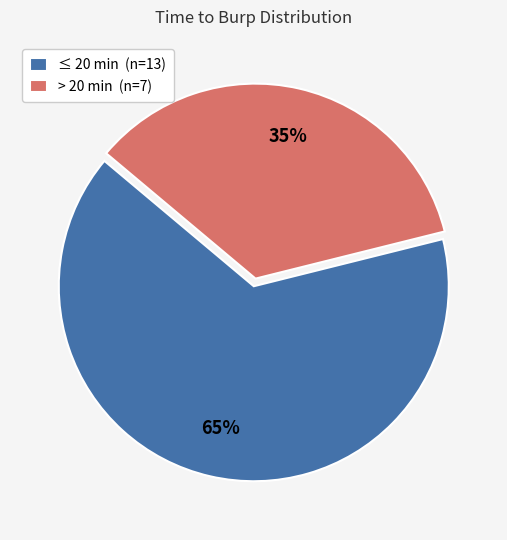

Is it true that > 20 min (n=7) is 35% of the pie?

True